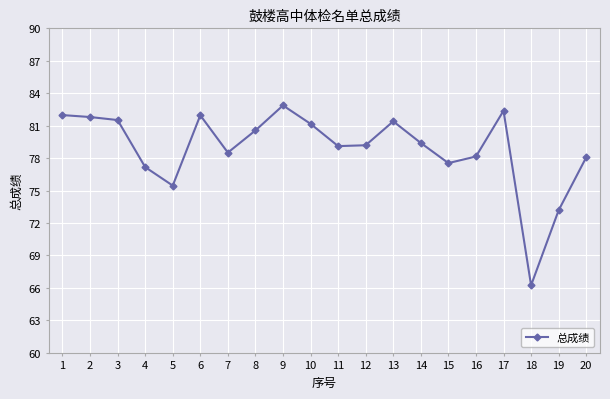

How many categories are shown in the chart?

20